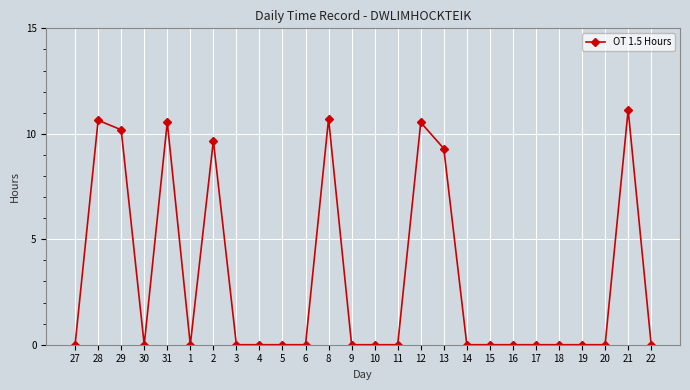

How many lines are shown in the chart?

1